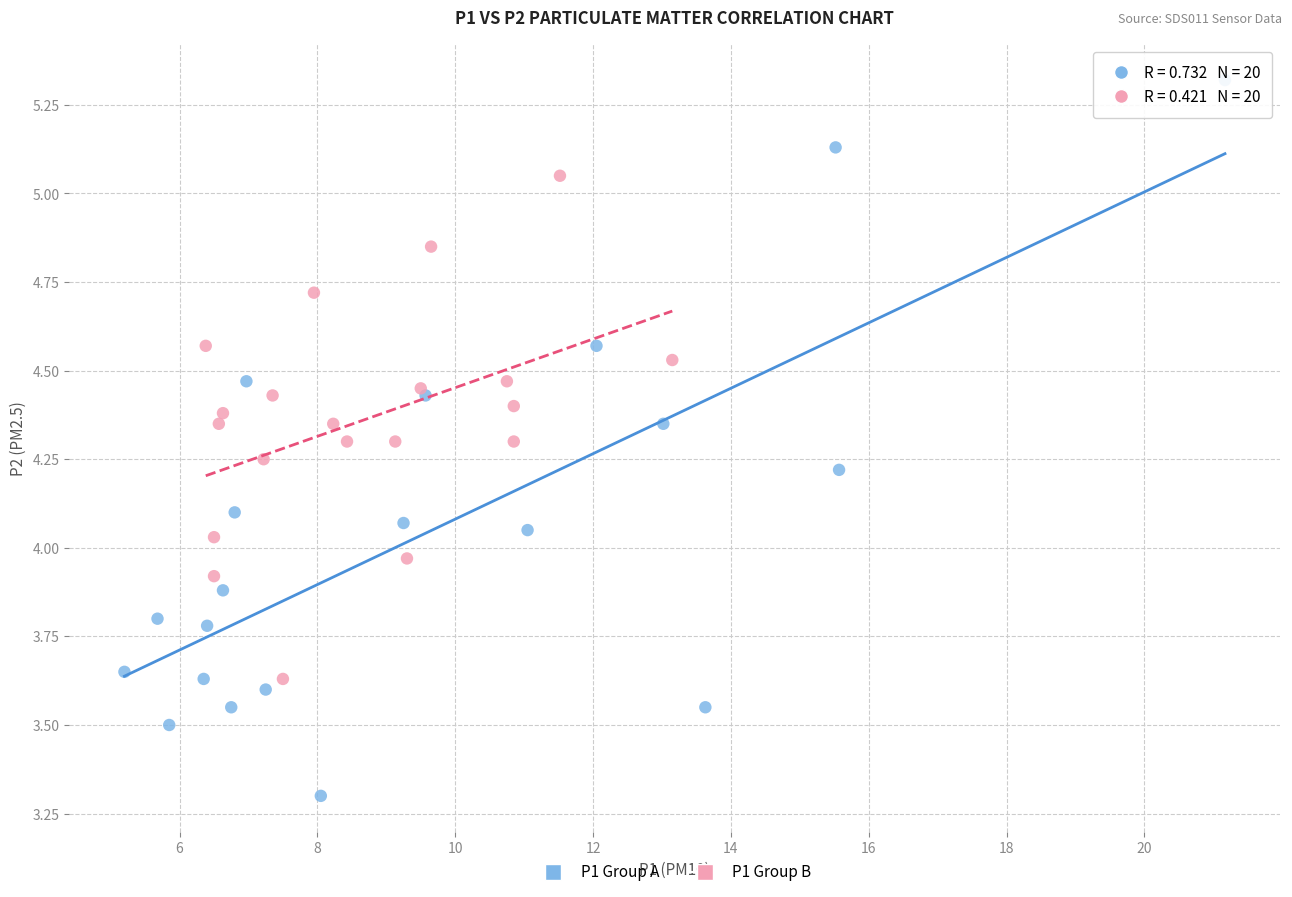

Which series reaches the minimum Y coordinate?

P1 Group A